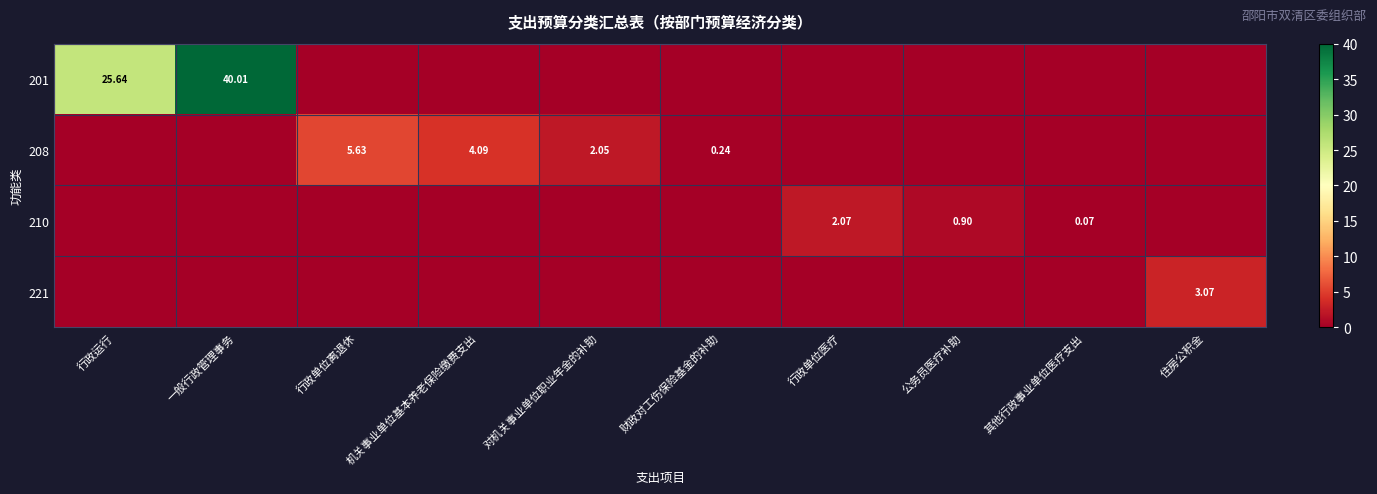

Is the value of 210 at 行政单位医疗 greater than the value of 208 at 财政对工伤保险基金的补助?

Yes